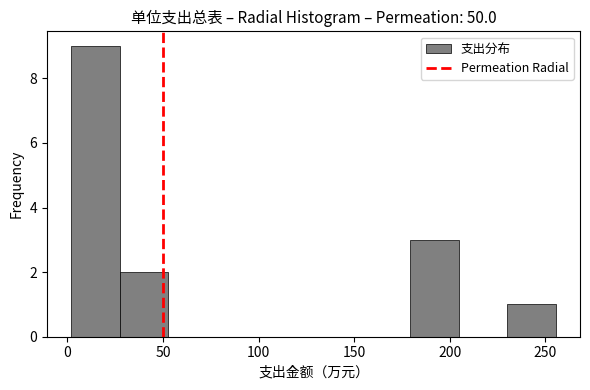

Over which range of the x-axis is the bar tallest?

0 to 25